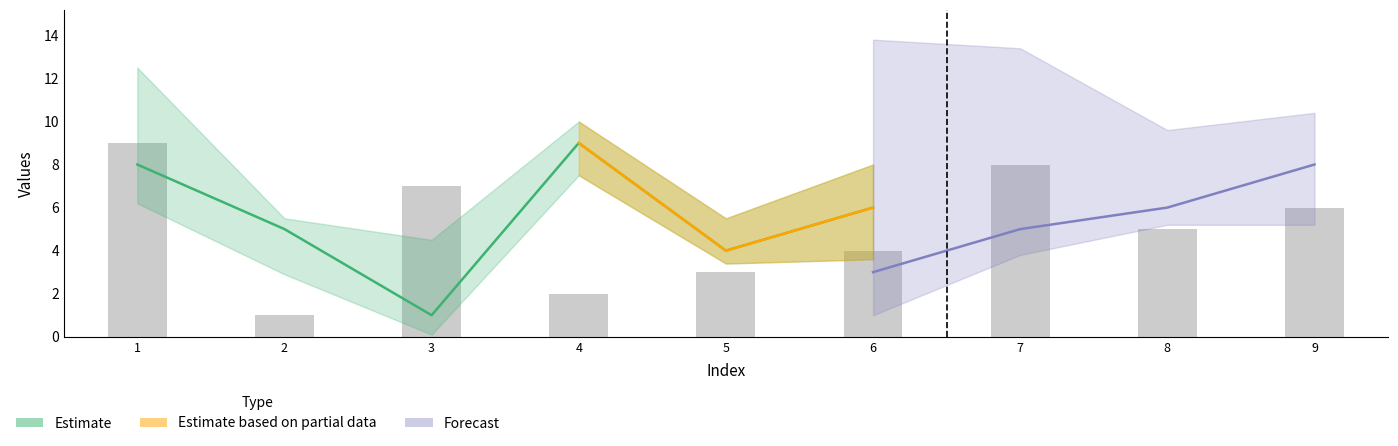

Reading right to left, what are all the values shown in this chart?

9=6	8=5	7=8	6=4	5=3	4=2	3=7	2=1	1=9